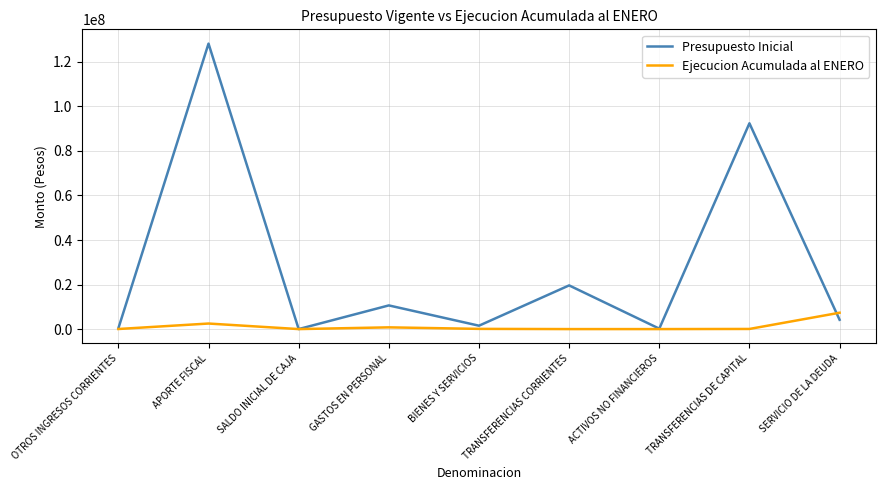

True or false: Presupuesto Inicial and Ejecucion Acumulada al ENERO cross at least once.

True